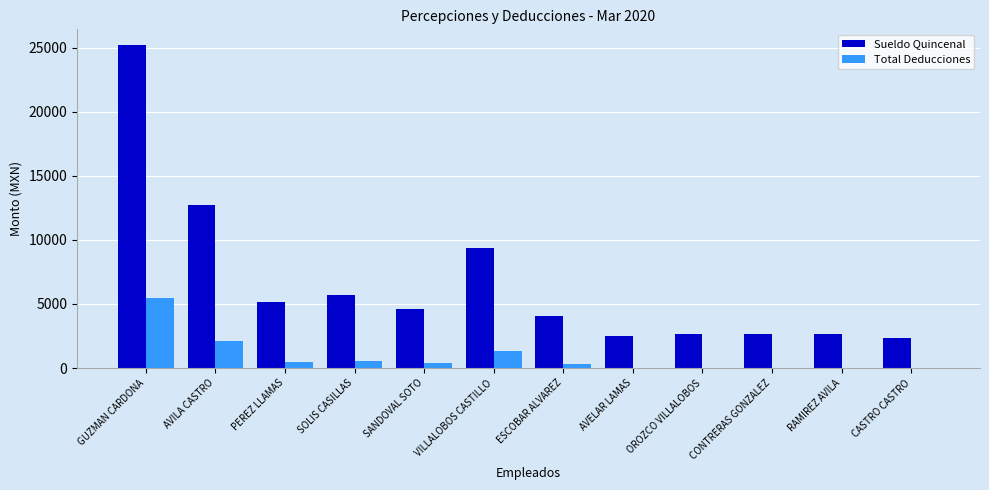

What is the maximum value shown in the chart?

25158.7